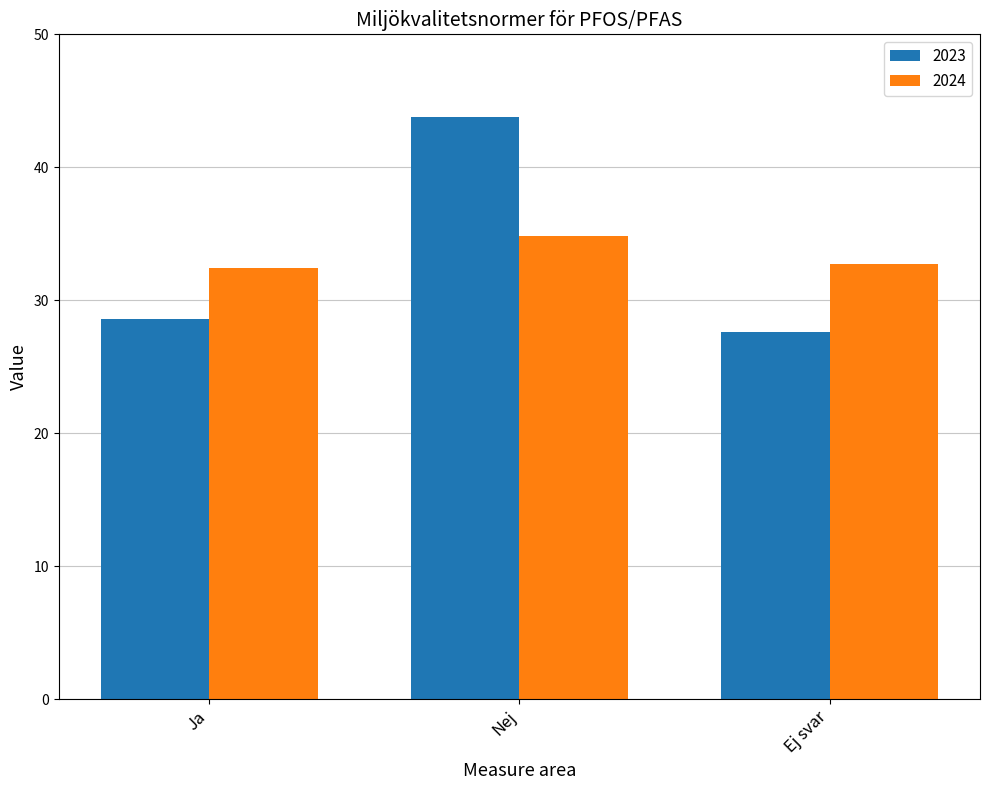

What value does the 2024 series have at Nej?

34.8